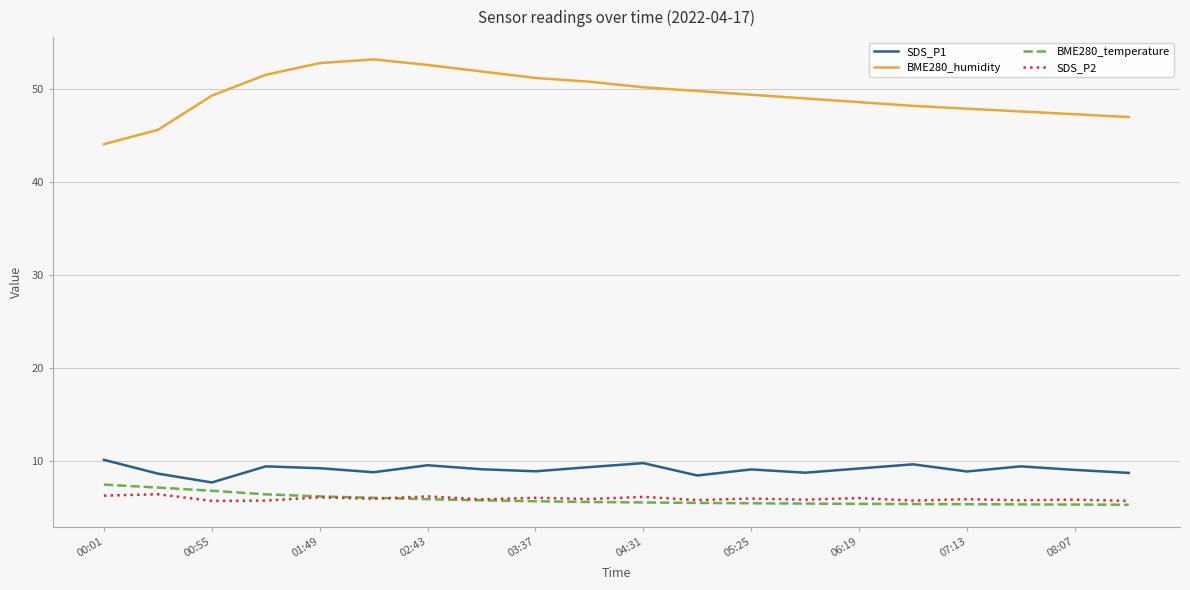

What is the maximum value for SDS_P1?

10.1